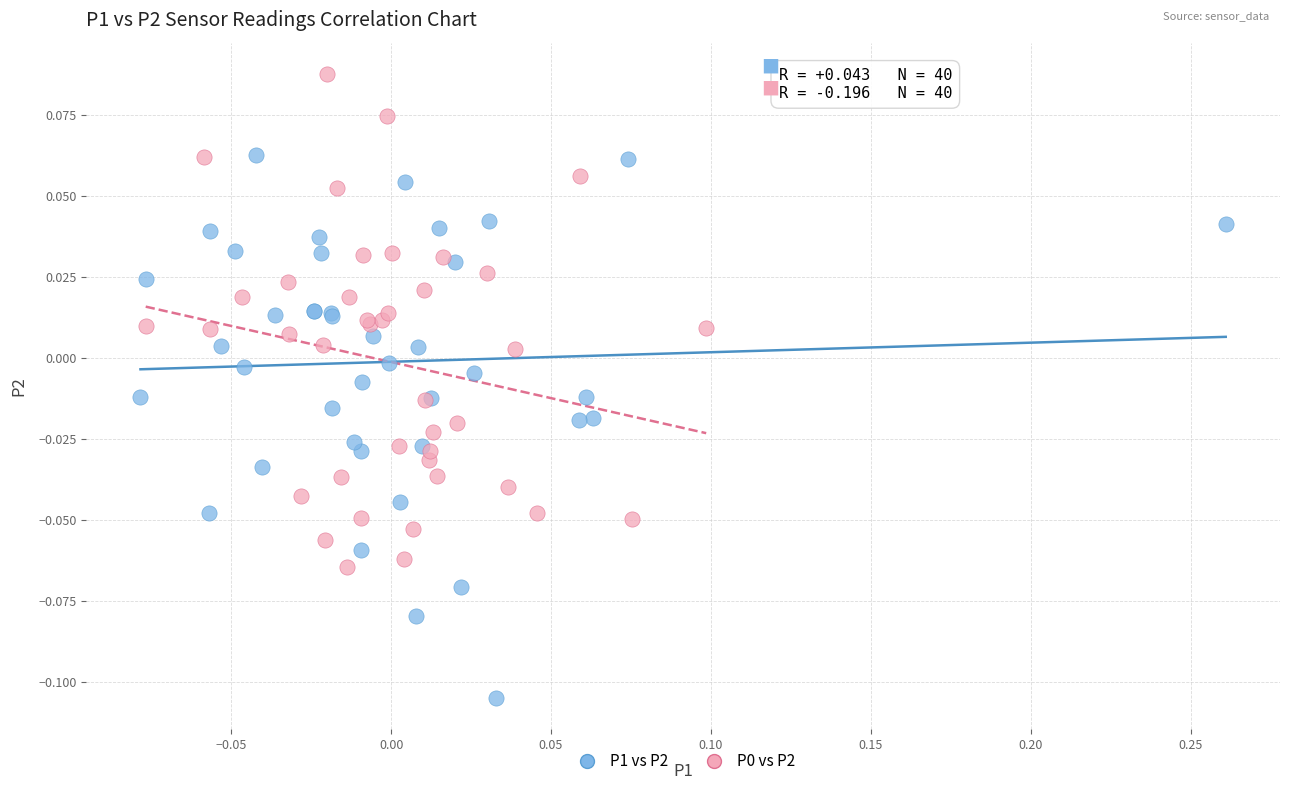

Which series contains the lowest Y value?

P1 vs P2